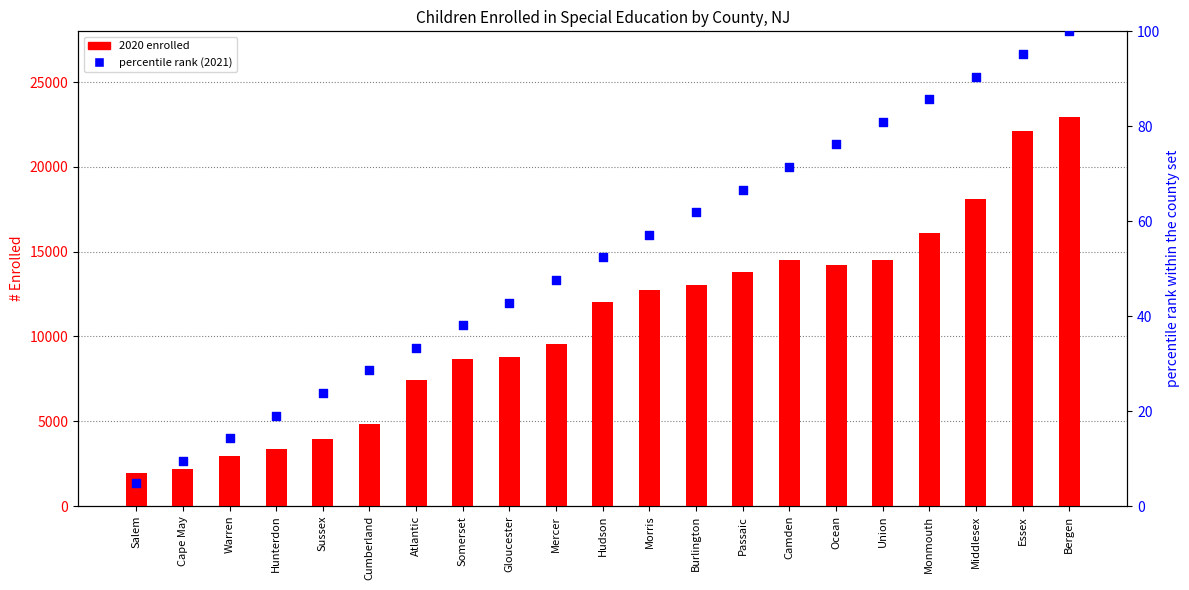

What is the total value across all series at Mercer?

9612.6